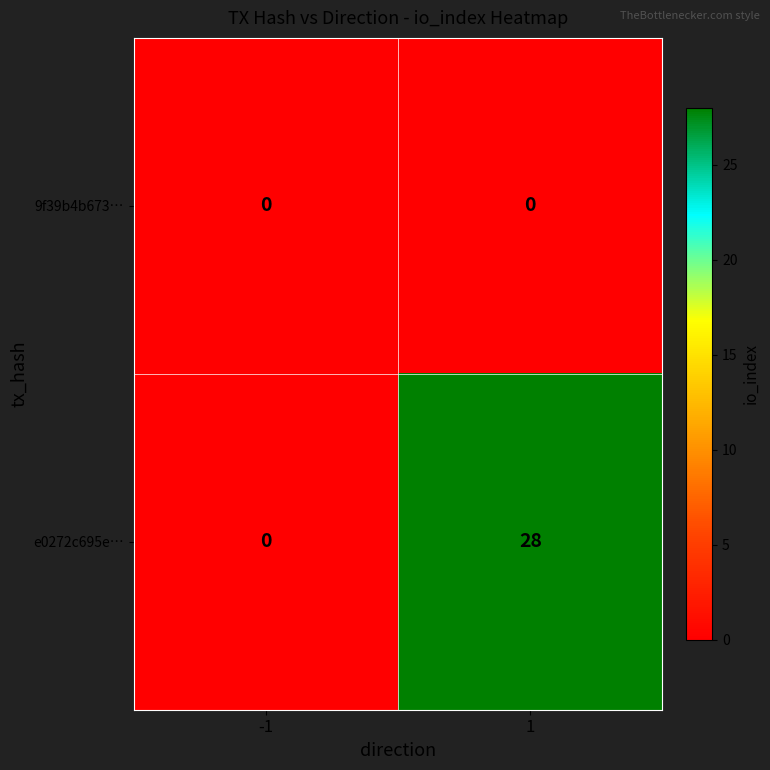

What is the maximum value shown in the chart?

28